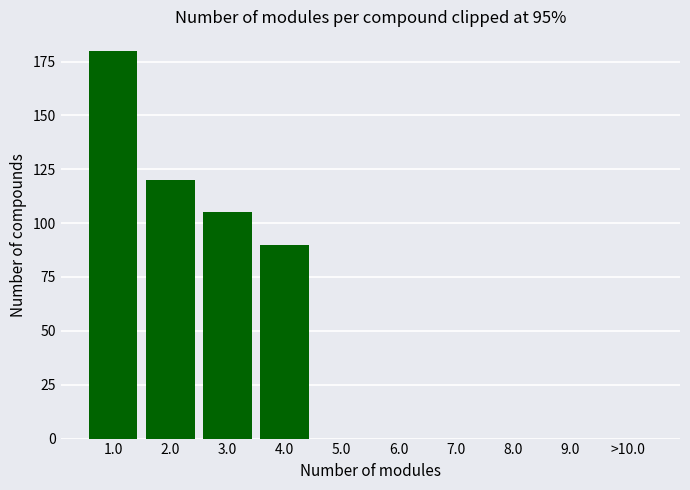

Reading right to left, list all the values displayed in this chart.

>10.0=0	9.0=0	8.0=0	7.0=0	6.0=0	5.0=0	4.0=90	3.0=105	2.0=120	1.0=180